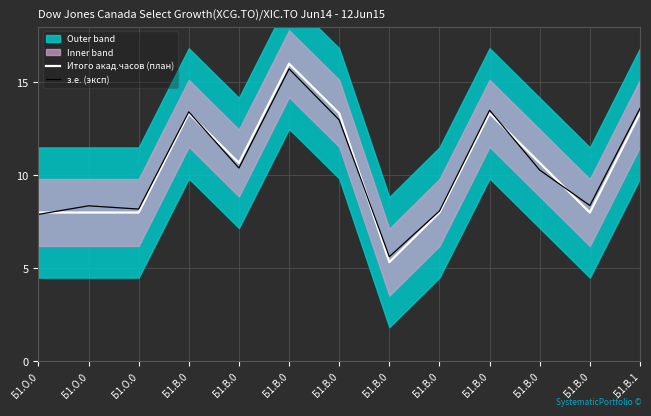

How many times do з.е. (эксп) and Итого акад.часов (план) cross each other?

5